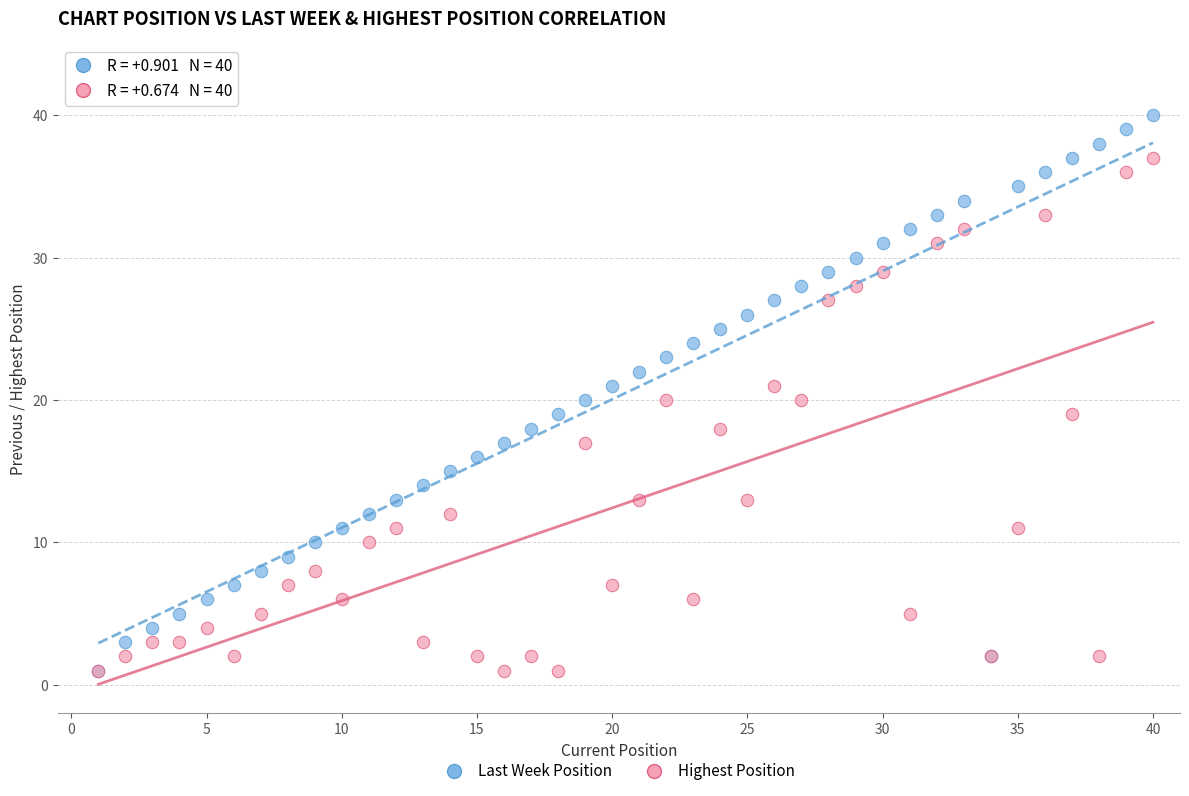

Which series reaches the maximum Y coordinate?

Last Week Position